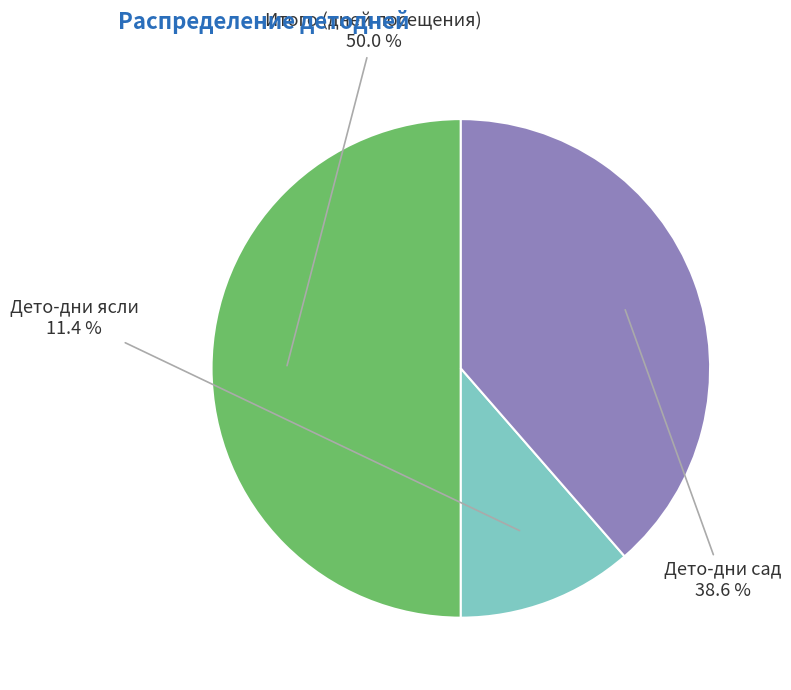

To the nearest percent, what is the average slice percentage?

33%